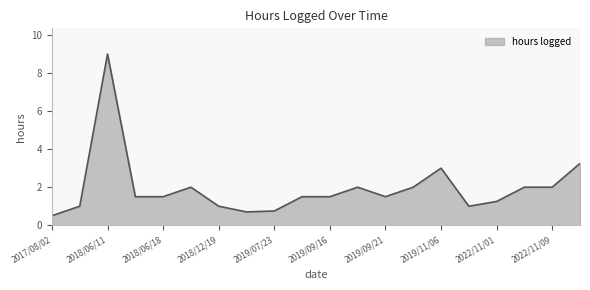

What is the difference between the maximum and minimum values?

8.5